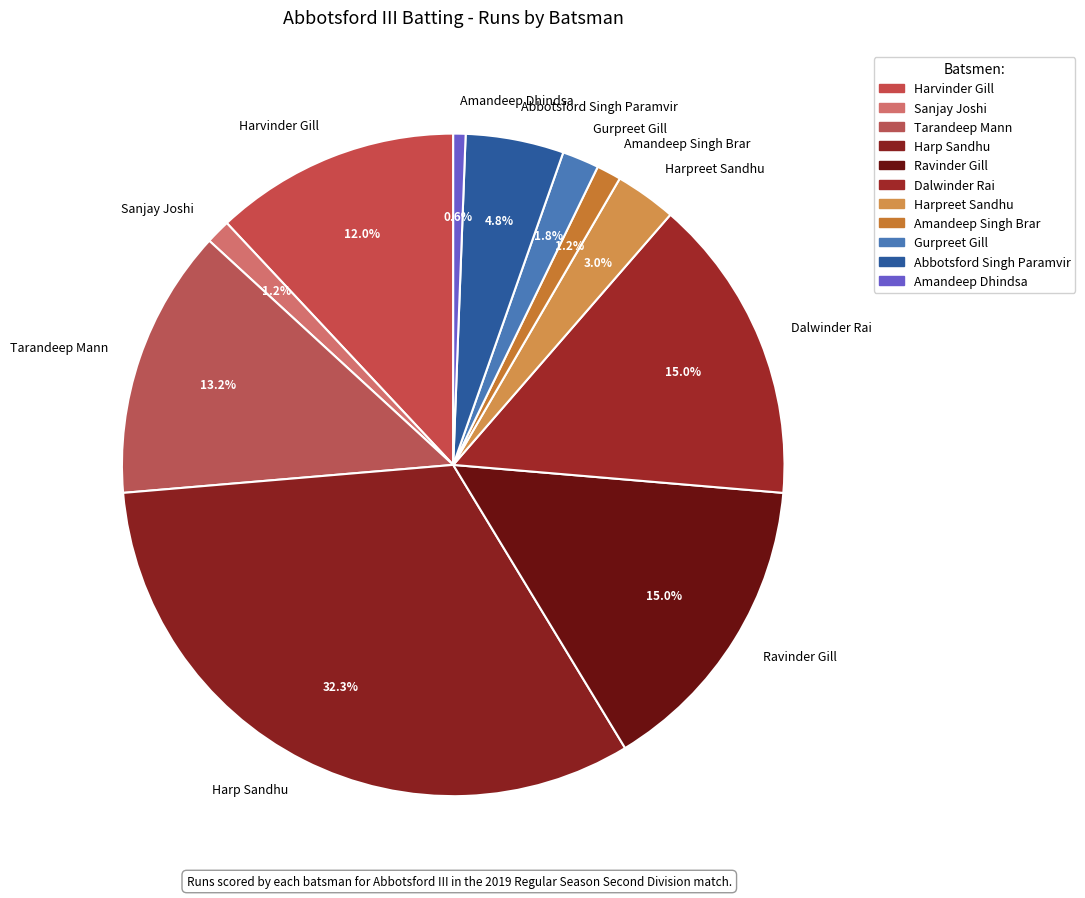

To the nearest percent, what is the difference between the Sanjay Joshi and Dalwinder Rai slice percentages?

14%